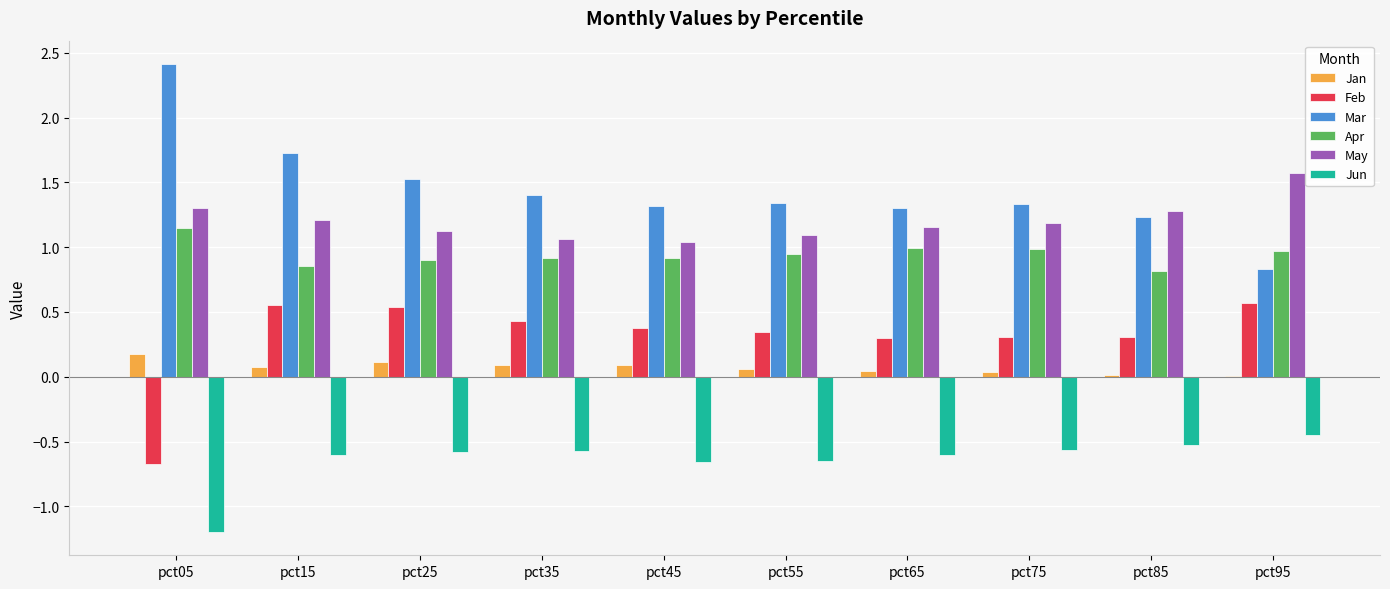

What is the sum of all Feb values?

3.1